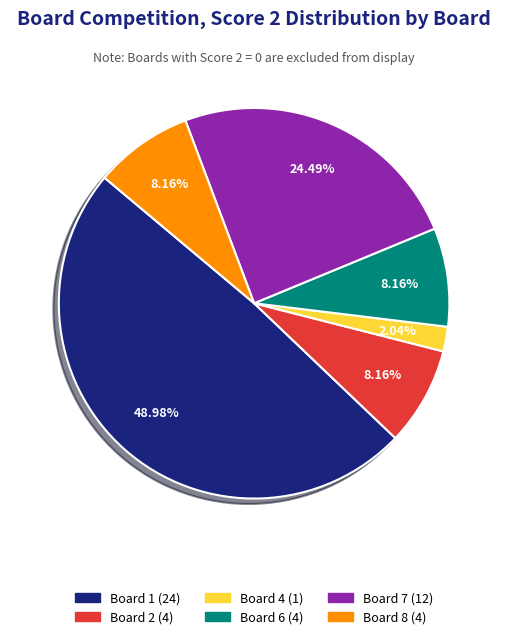

Is there a majority slice in this chart?

No